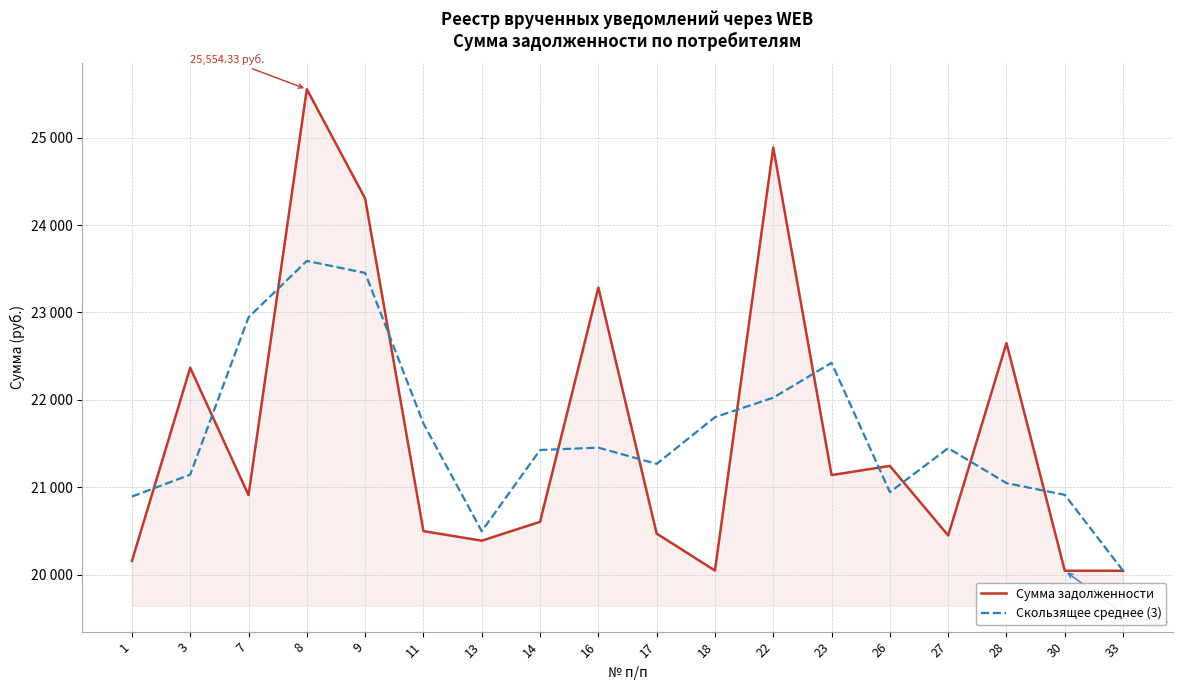

What are all the series names shown in the legend?

Сумма задолженности, Скользящее среднее (3)